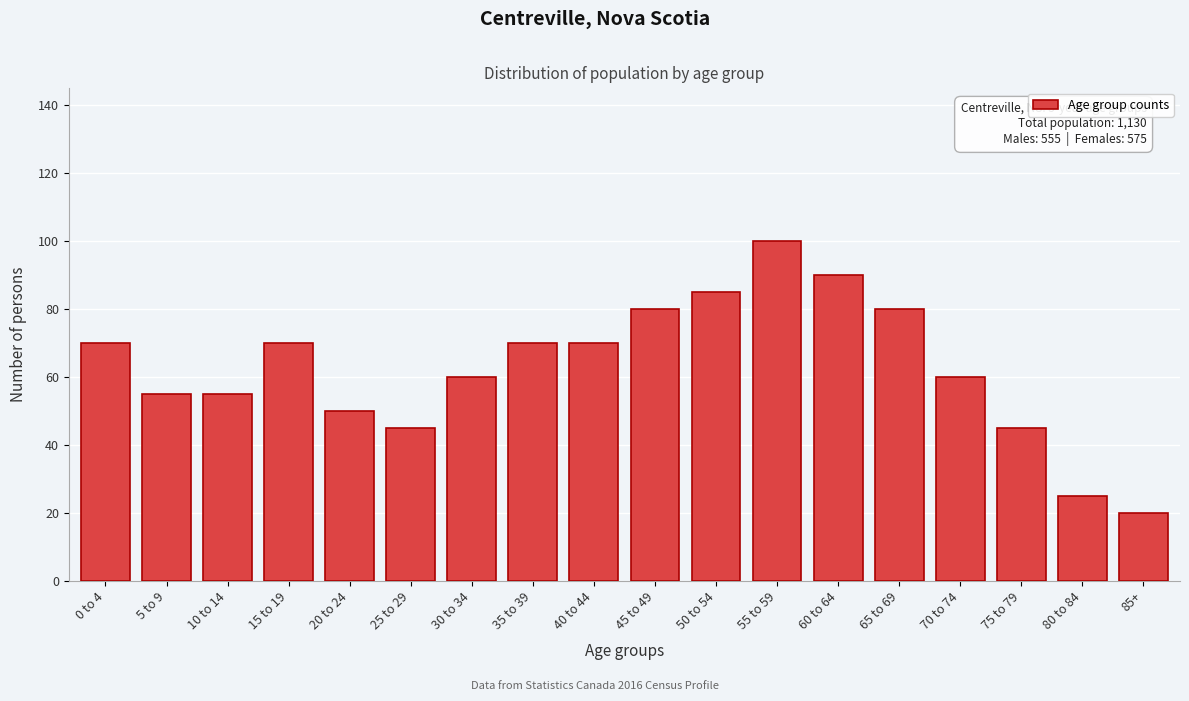

Reading left to right, transcribe all the data shown in this chart.

70	55	55	70	50	45	60	70	70	80	85	100	90	80	60	45	25	20